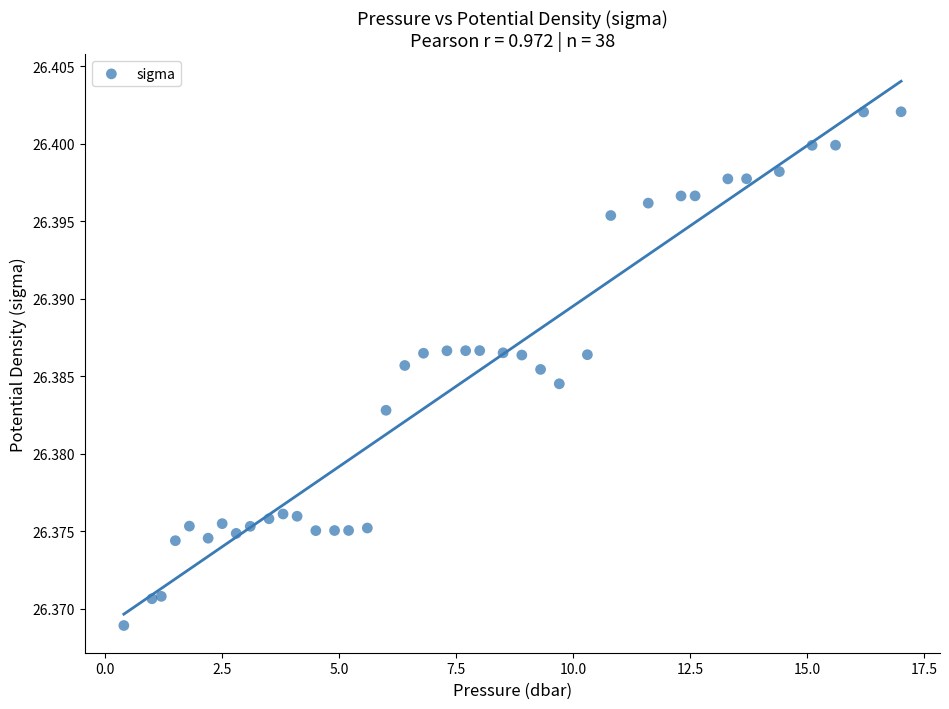

What is the range of X values (max minus min)?

16.6